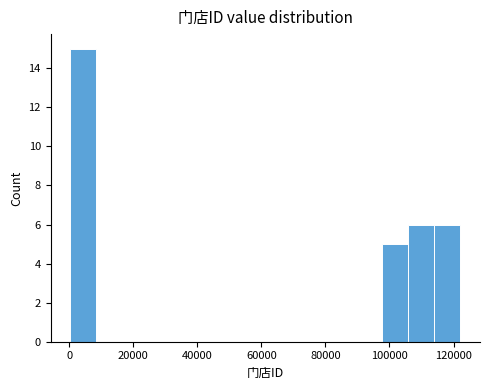

Reading left to right, transcribe this chart: for each bar, give the range it covers on the x-axis and its height. Neither the bar edges nor the heights are printed on the chart, so give them approximately, as read against the axes.

0 to 8000: 15
8000 to 16000: 0
16000 to 24000: 0
24000 to 32000: 0
32000 to 40000: 0
40000 to 50000: 0
50000 to 58000: 0
58000 to 66000: 0
66000 to 74000: 0
74000 to 82000: 0
82000 to 90000: 0
90000 to 98000: 0
98000 to 106000: 5
106000 to 114000: 6
114000 to 122000: 6